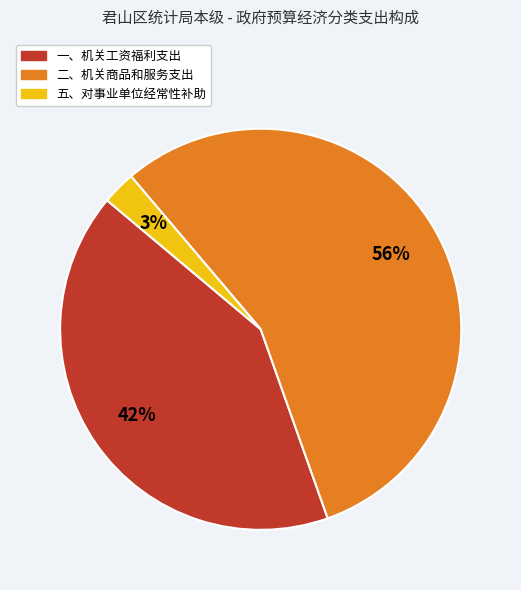

True or false: 一、机关工资福利支出 accounts for 42% of the total.

True